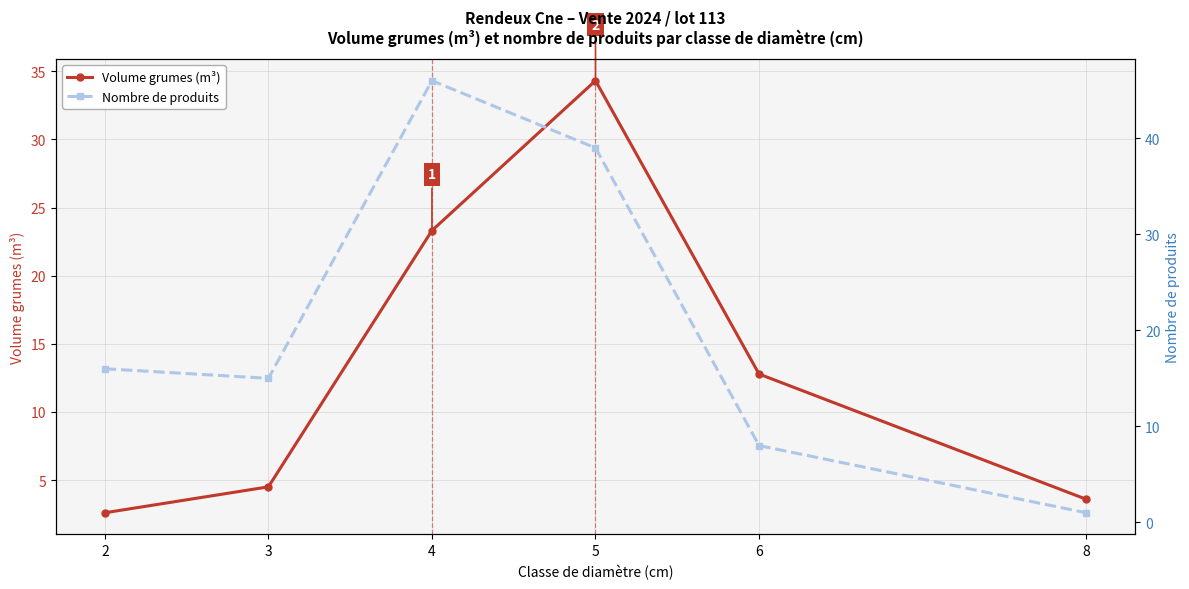

Does the chart display data point markers on the line(s)?

Yes